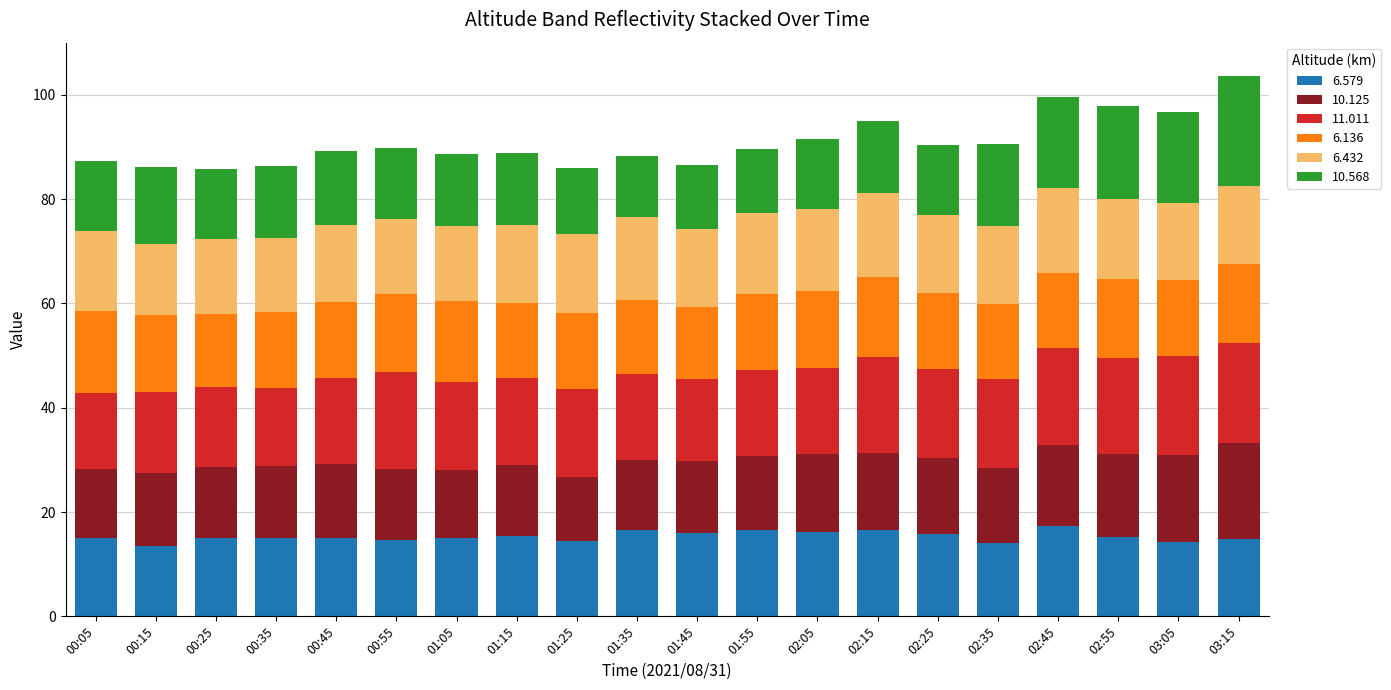

True or false: 6.579 has a value of 15.0 at 00:25.

True